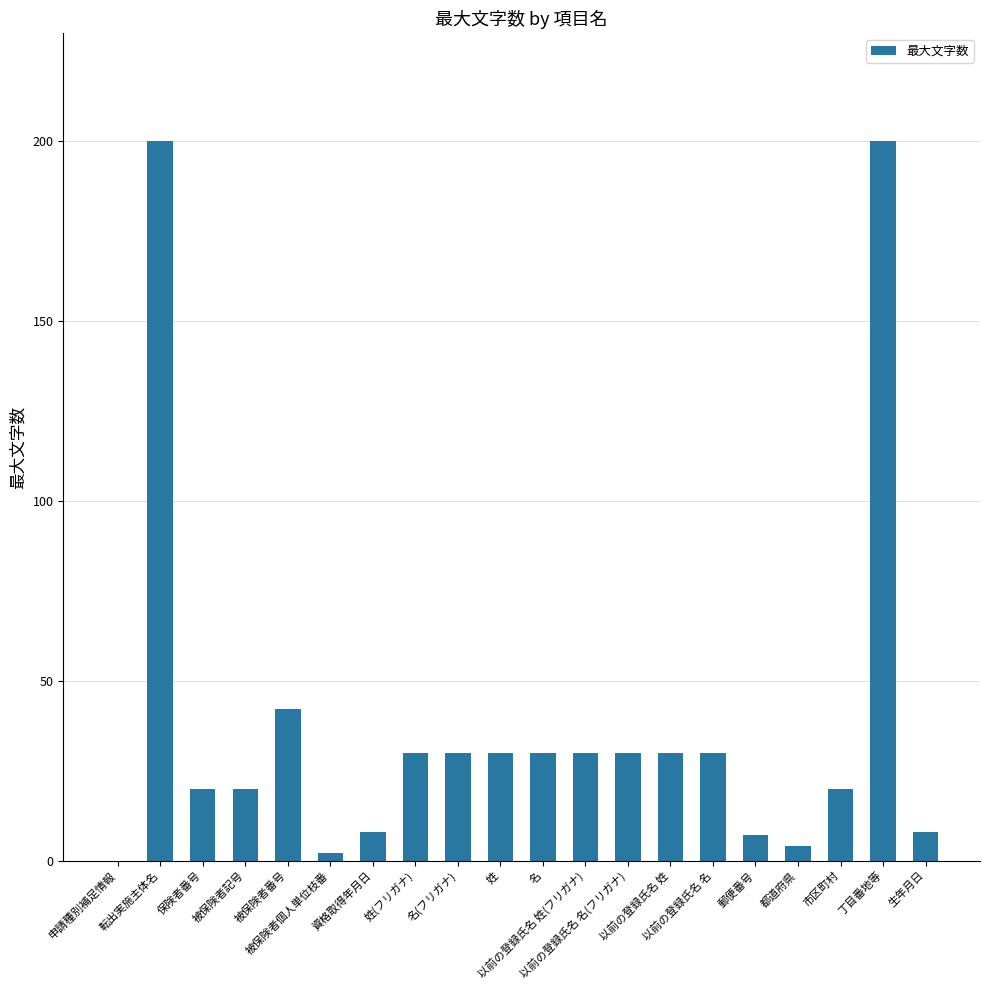

What is the greatest value displayed?

200